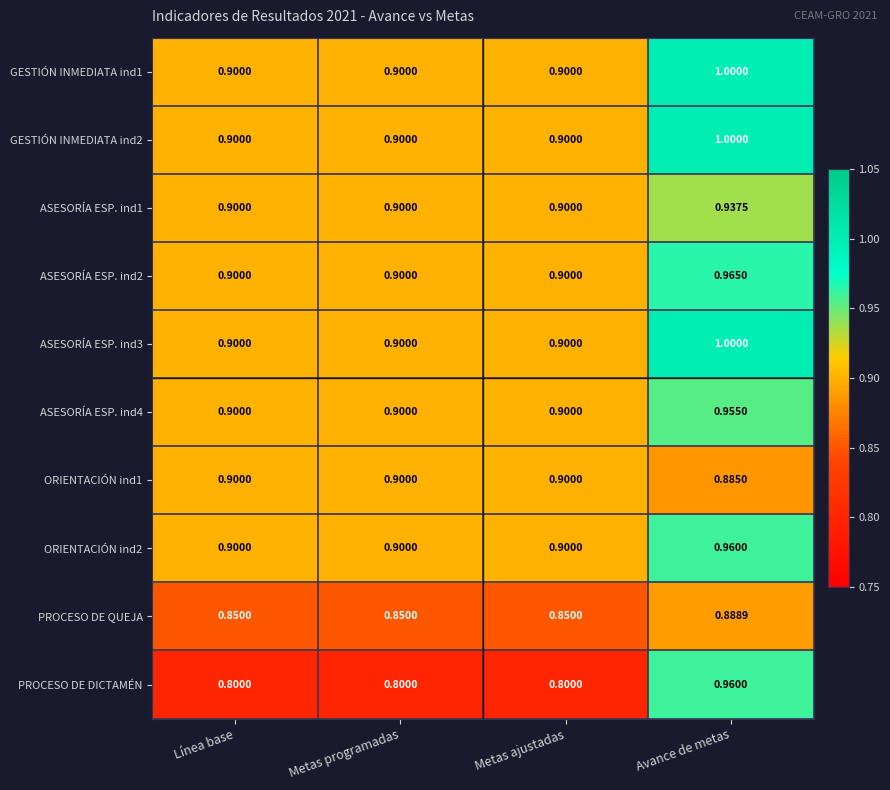

At which category does the chart reach its peak across all series?

Avance de metas